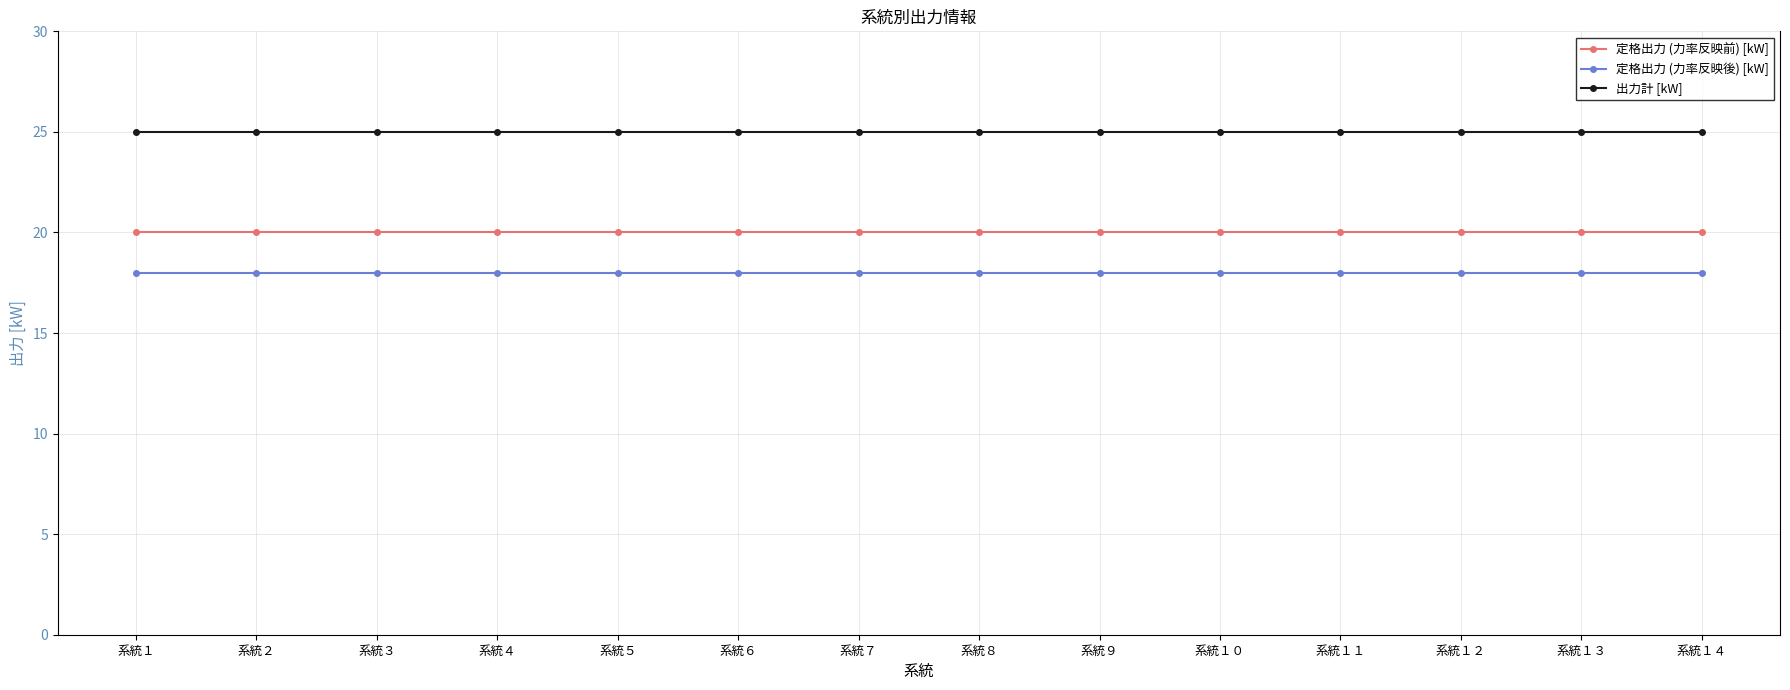

The 定格出力 (力率反映後) [kW] series shows 12 at 系統５. True or false?

False